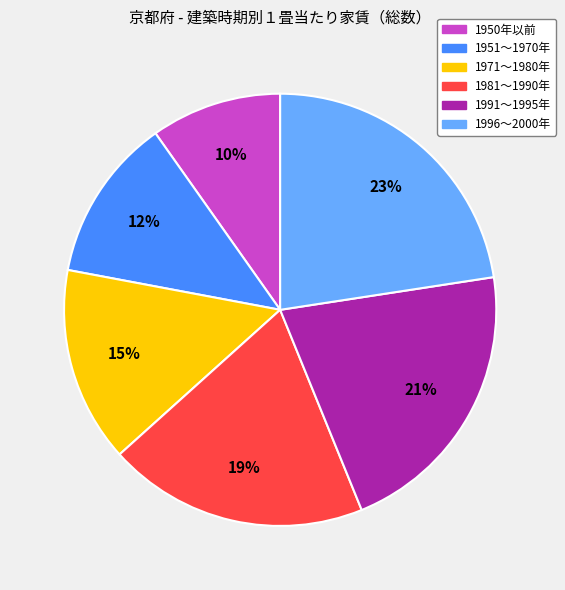

Do 1951～1970年 and 1996～2000年 together represent more than half of the pie?

No